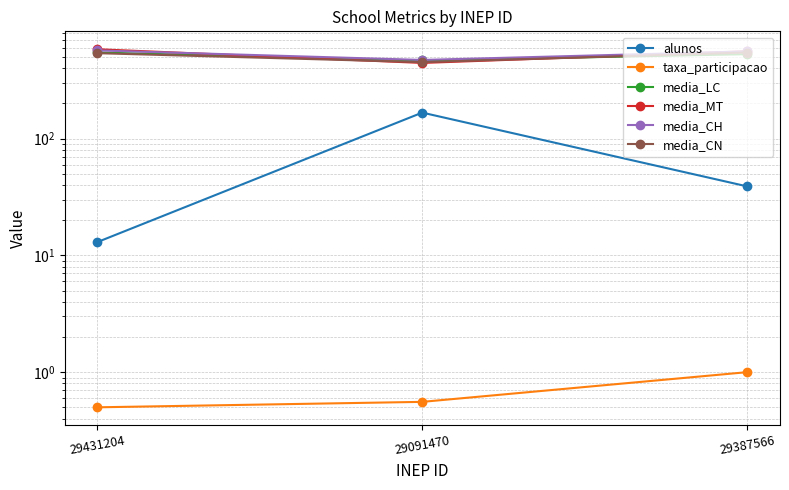

Reading left to right, what are all the values shown in this chart?

alunos: 29431204=13.0	29091470=167.0	29387566=39.0
taxa_participacao: 29431204=0.5	29091470=0.6	29387566=1.0
media_LC: 29431204=546.5	29091470=466.8	29387566=528.8
media_MT: 29431204=582.8	29091470=444.8	29387566=559.6
media_CH: 29431204=569.4	29091470=471.7	29387566=558.3
media_CN: 29431204=539.1	29091470=451.6	29387566=546.4